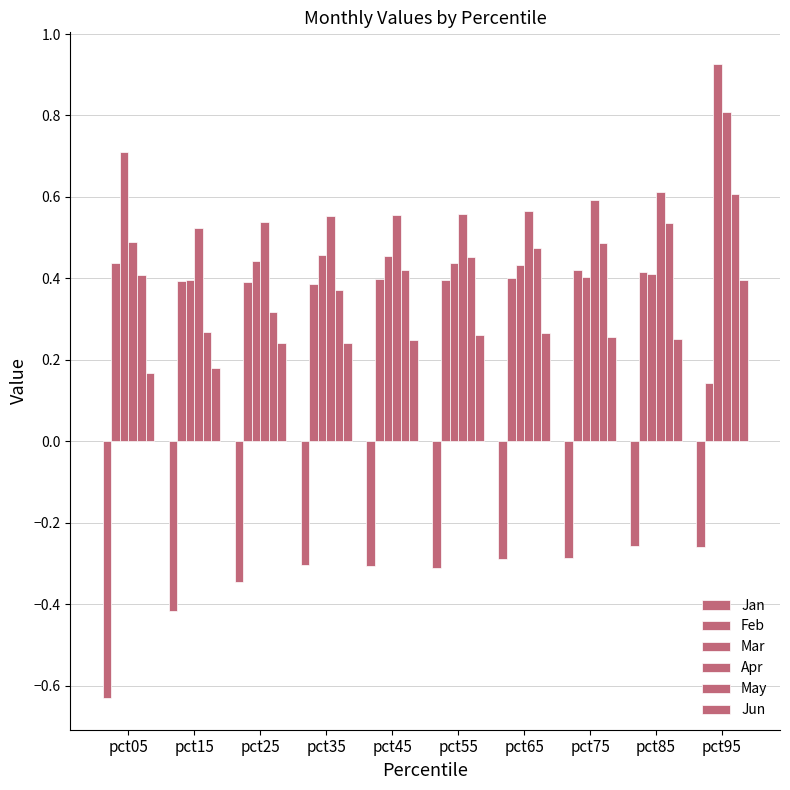

Which series changed the most between pct55 and pct85?

May